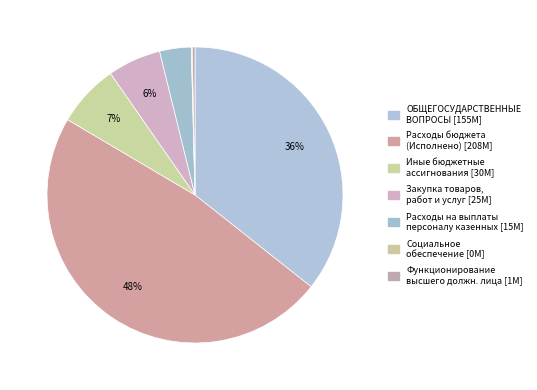

What is the largest slice in the pie chart?

Расходы бюджета - всего (Исполнено)